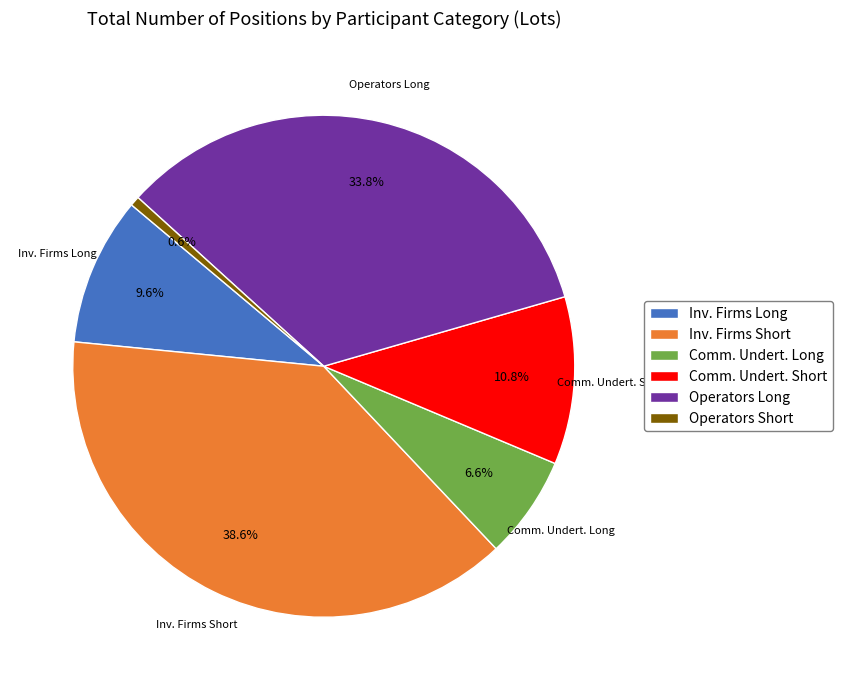

Is there any slice that represents more than half of the pie?

No